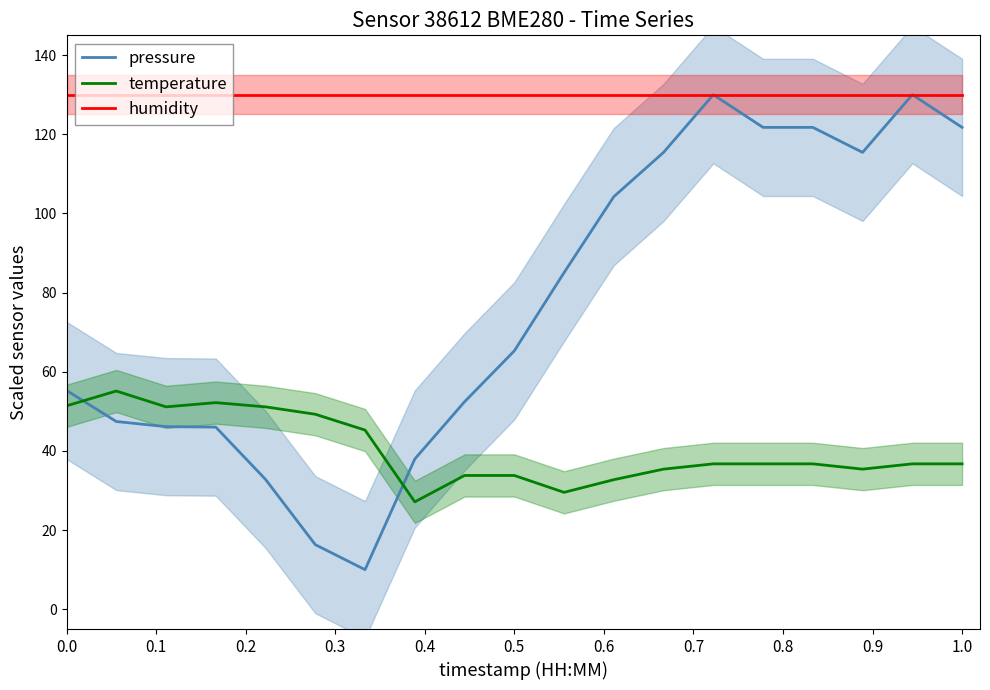

True or false: humidity and temperature intersect in this chart.

False